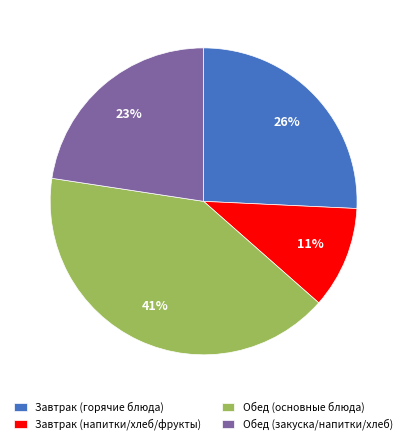

How many segments does this pie chart have?

4